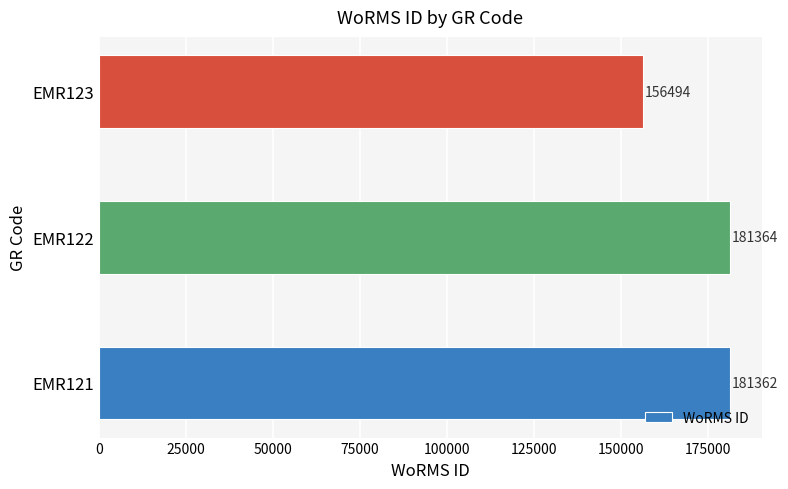

Are the bars horizontal?

Yes